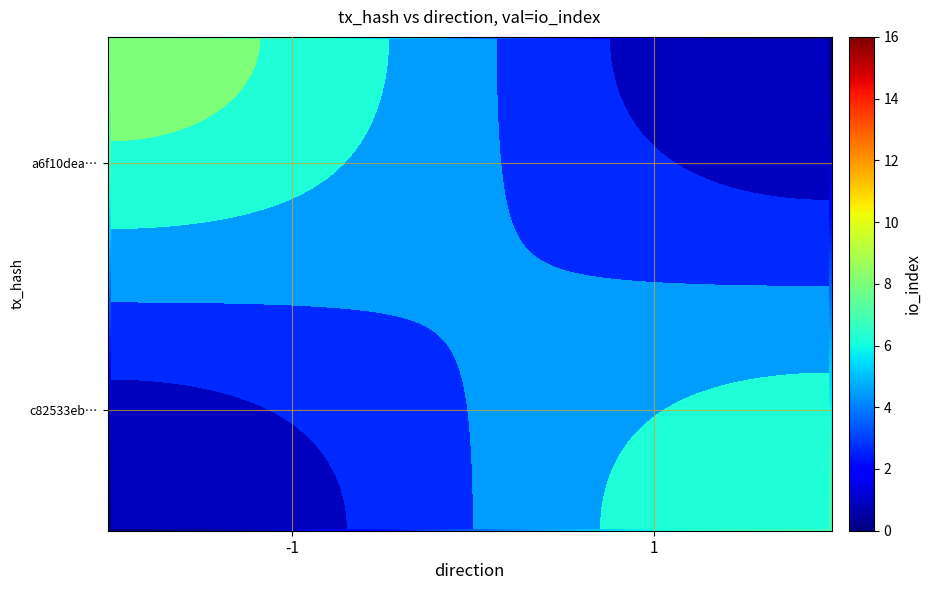

Is the value of c82533eb1bf12e202572ba82e7d51ec236c694a at io_index greater than the value of a6f10dea56430dab14bb3662a237d7cdd3f01d9 at direction?

Yes